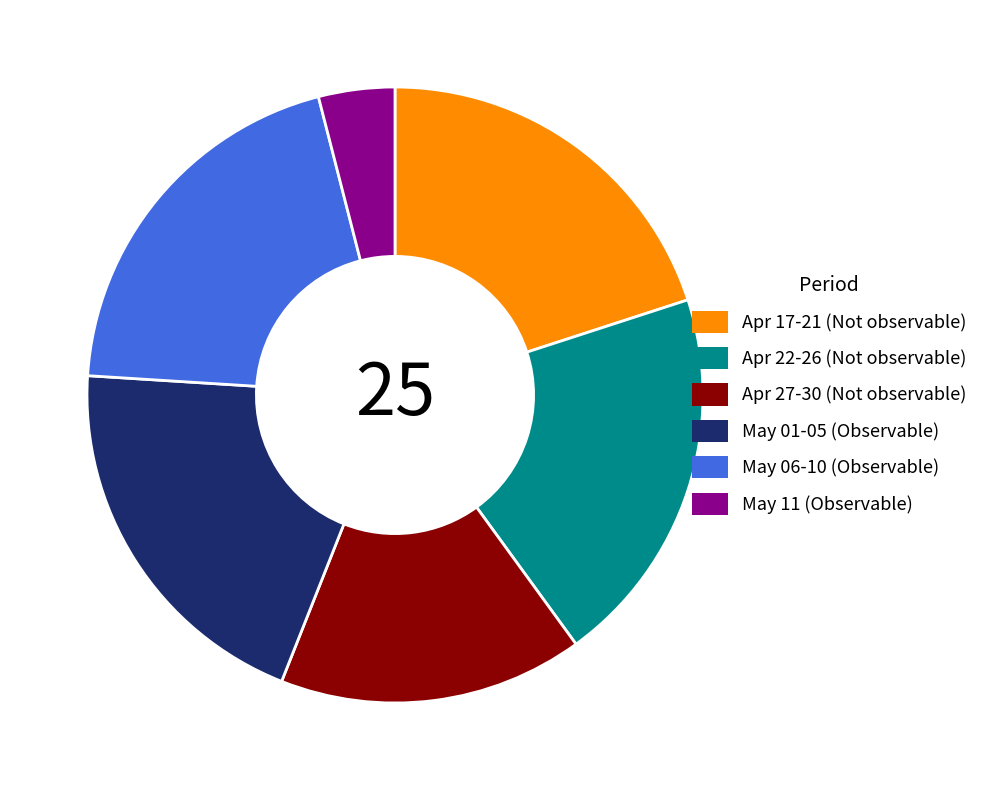

What is the smallest slice in the pie chart?

May 11 (Observable)